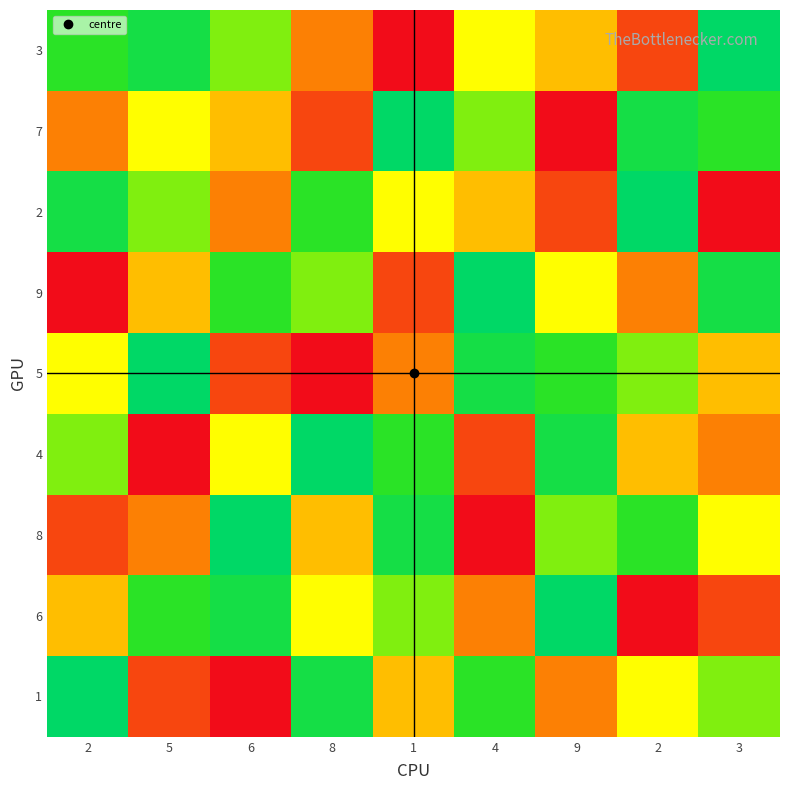

What is the difference between the highest and lowest values at 8?

8